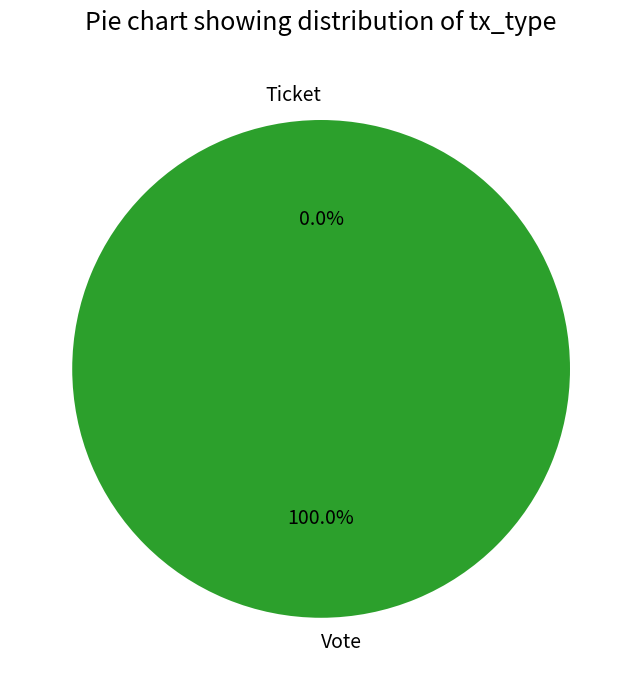

Do Vote and Ticket together represent more than half of the pie?

Yes